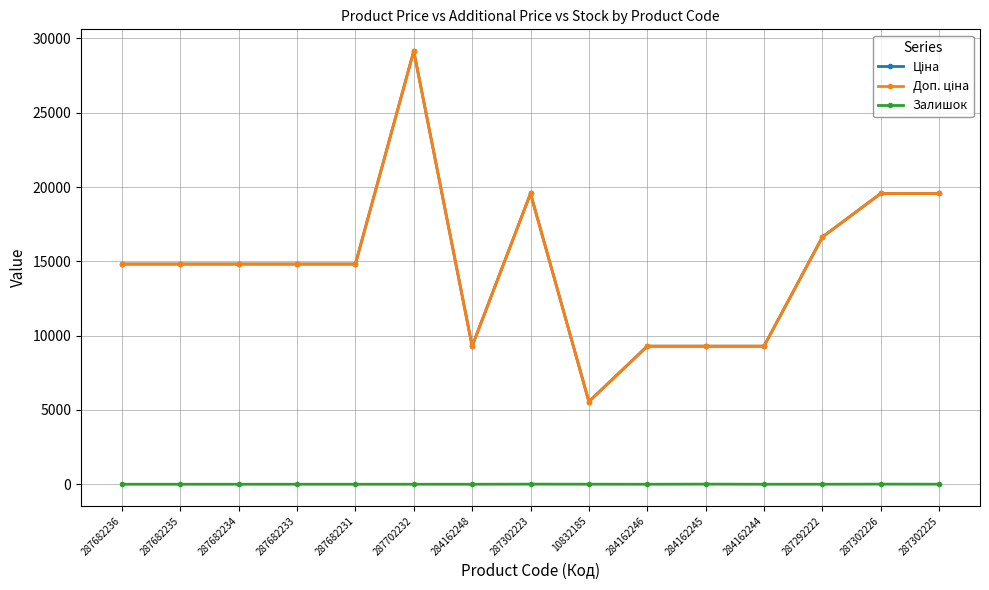

Is it true that Залишок equals 0.0 at 287682235?

True